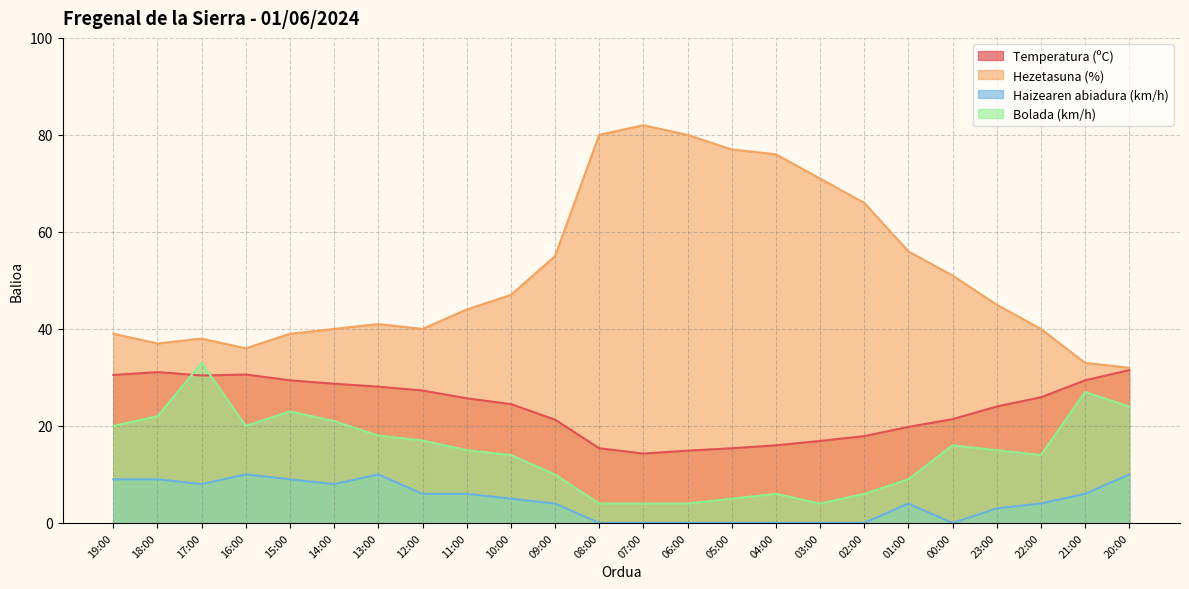

At which category is the sum across all series the highest?

17:00